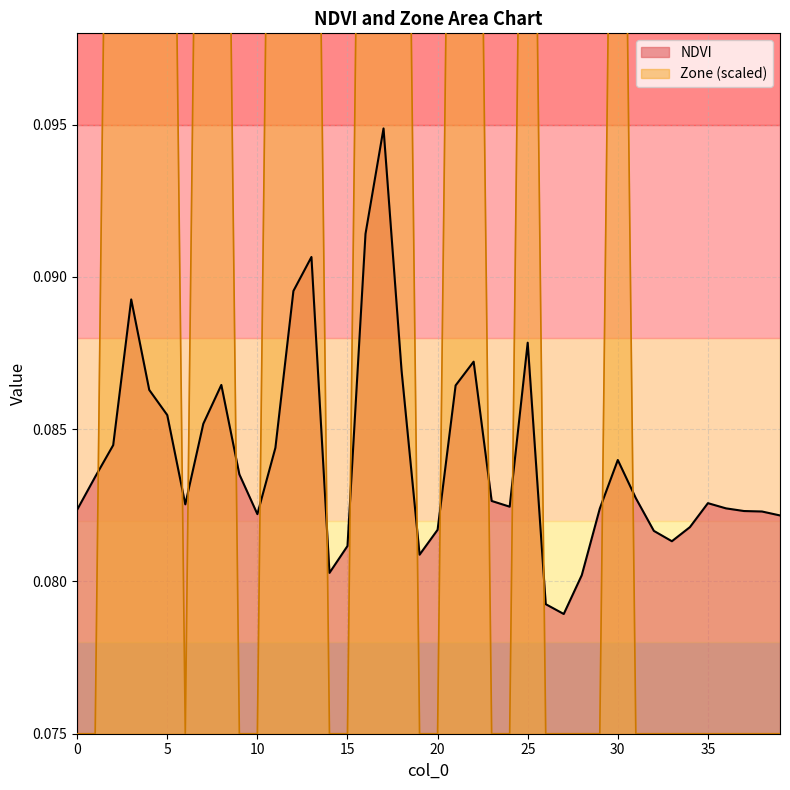

Is the value of Zone at 12 greater than the value of NDVI at 29?

Yes